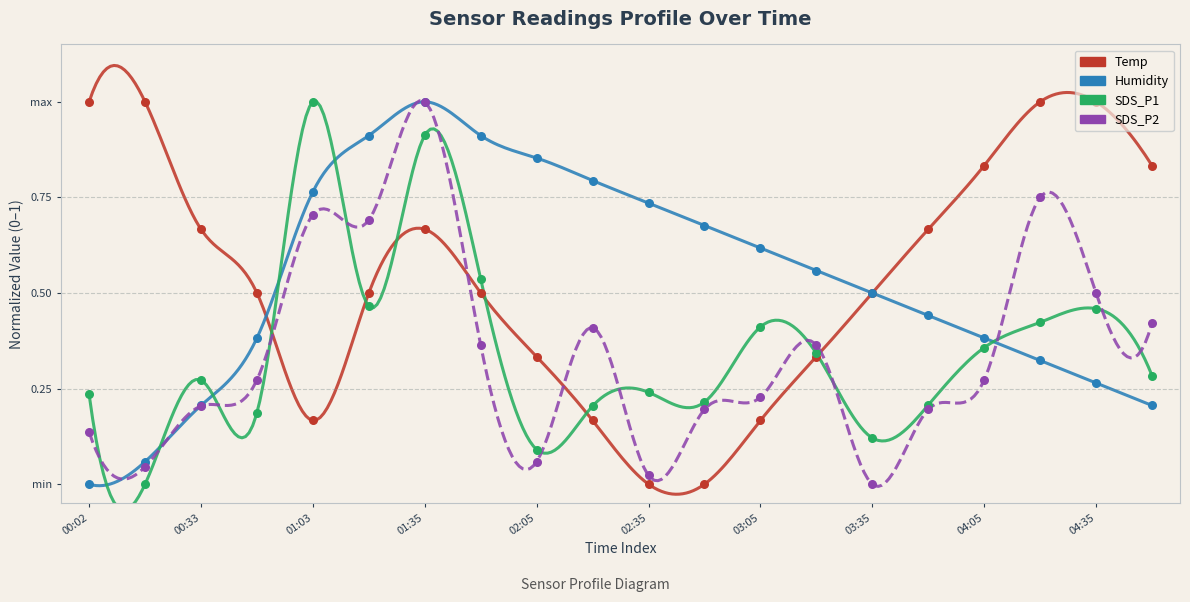

Is the value of SDS_P2 at 03:05 greater than the value of Humidity at 04:50?

Yes